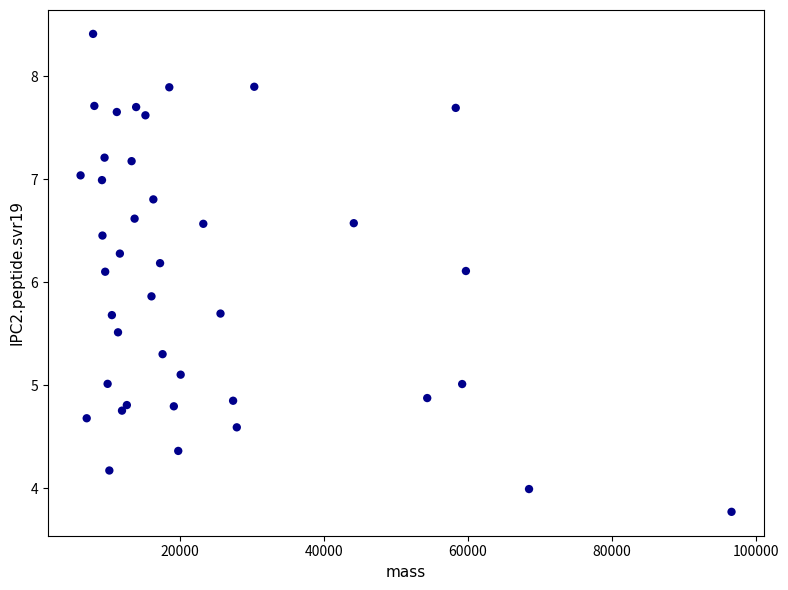

What is the range of X values (max minus min)?

90507.4